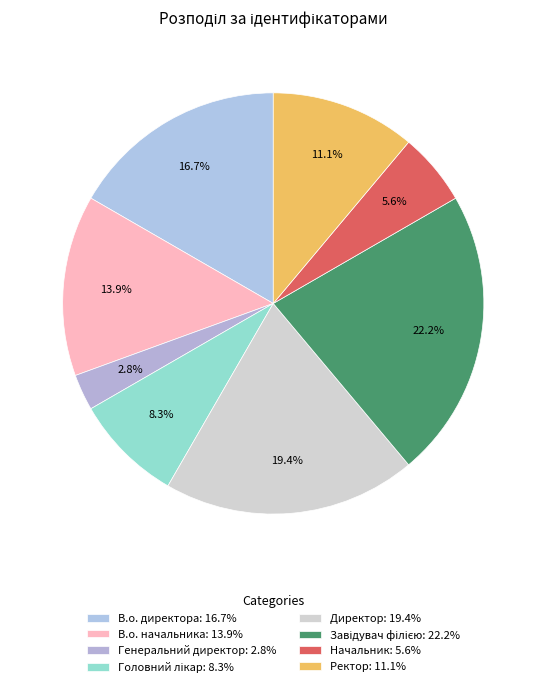

What is the total percentage of Завідувач філією and Начальник?

27.8%